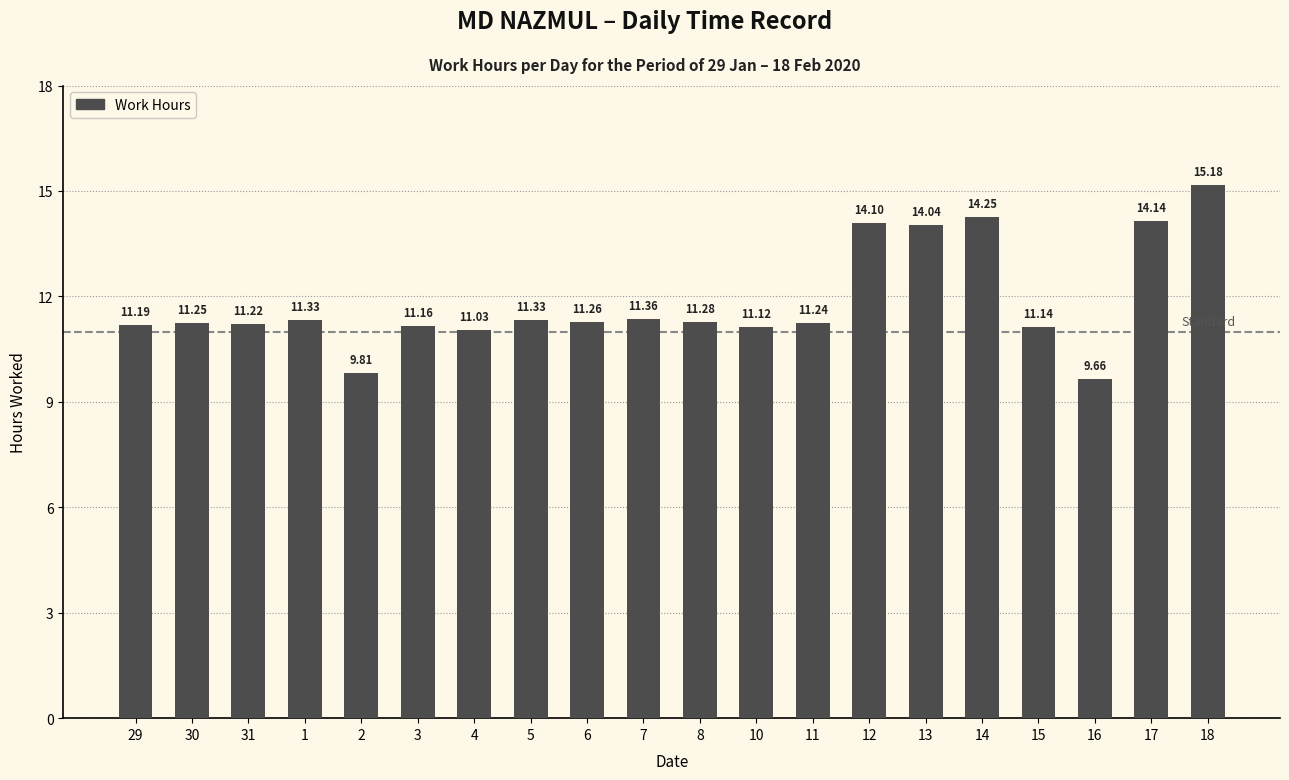

At which category does the chart reach its minimum across all series?

16